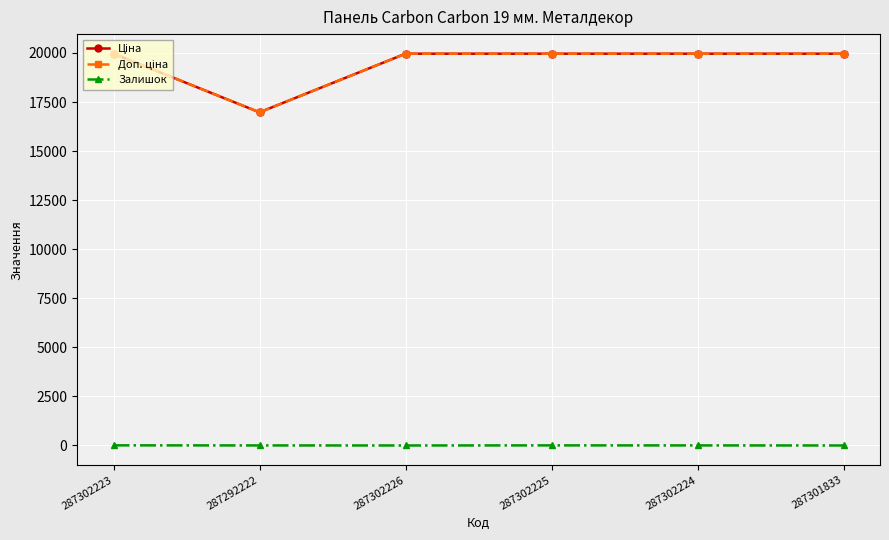

What is the maximum value shown in the chart?

19964.2